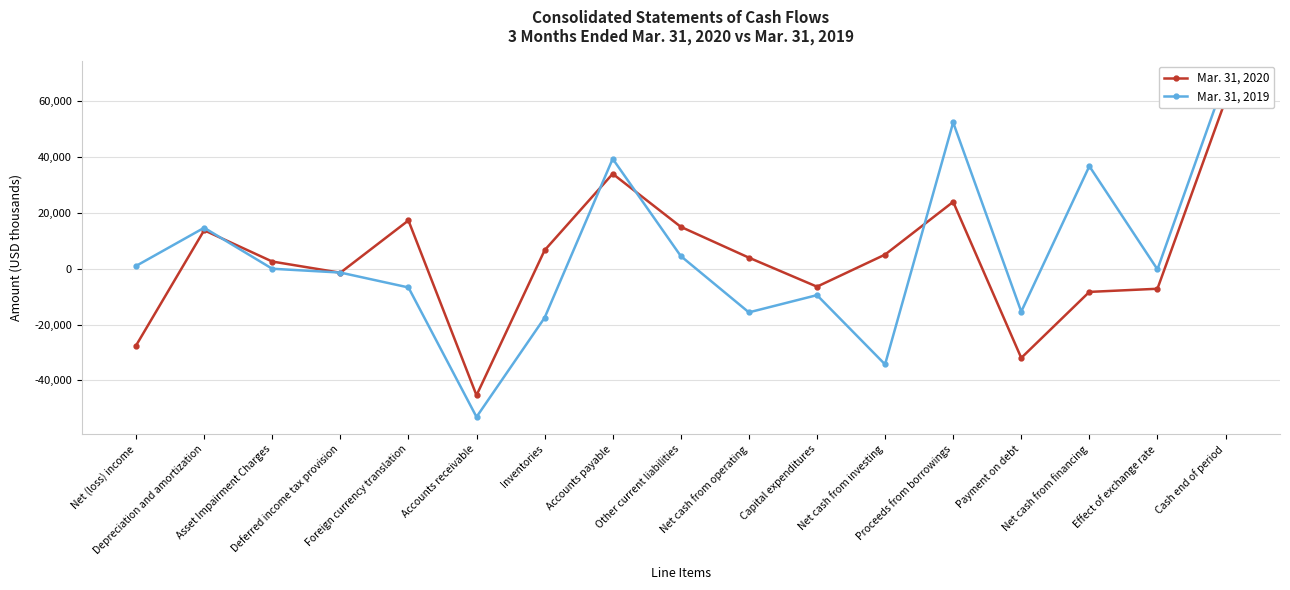

What value does the Mar. 31, 2019 series have at Cash end of period, to the nearest 100?

68300